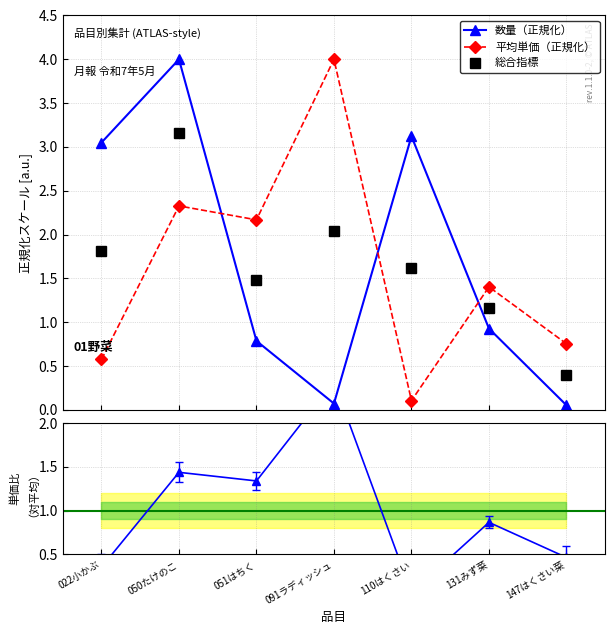

True or false: 総合指標 has a value of 1.5 at 131みず菜.

False